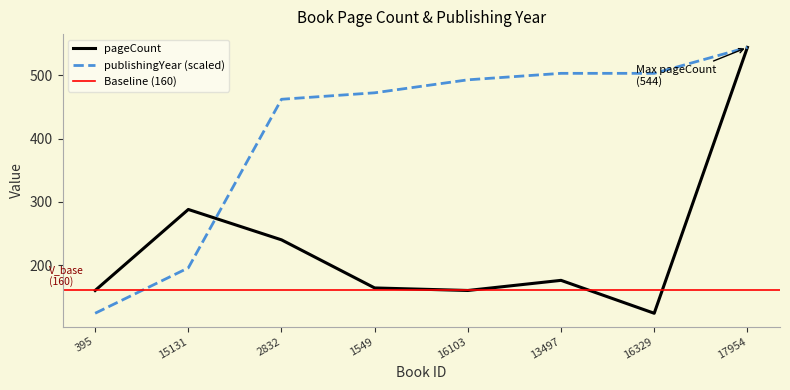

Count the number of categories in the chart.

8